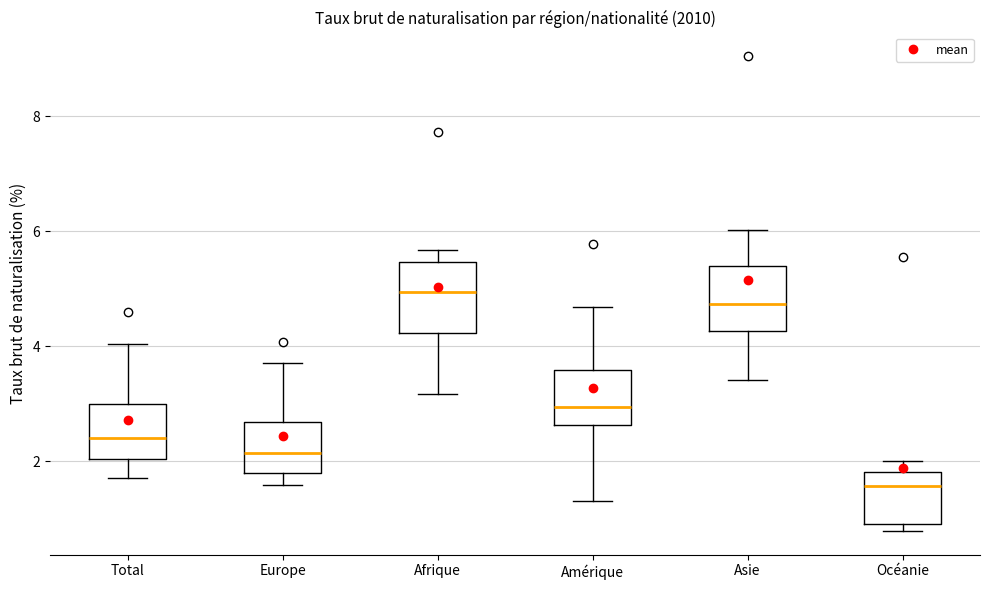

Which box's median line is the highest?

Afrique